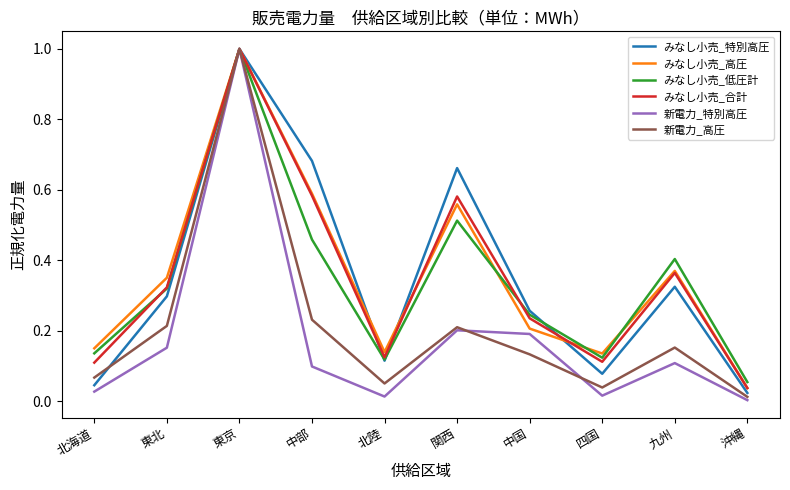

Which series changed the most between 中国 and 四国?

みなし小売_特別高圧